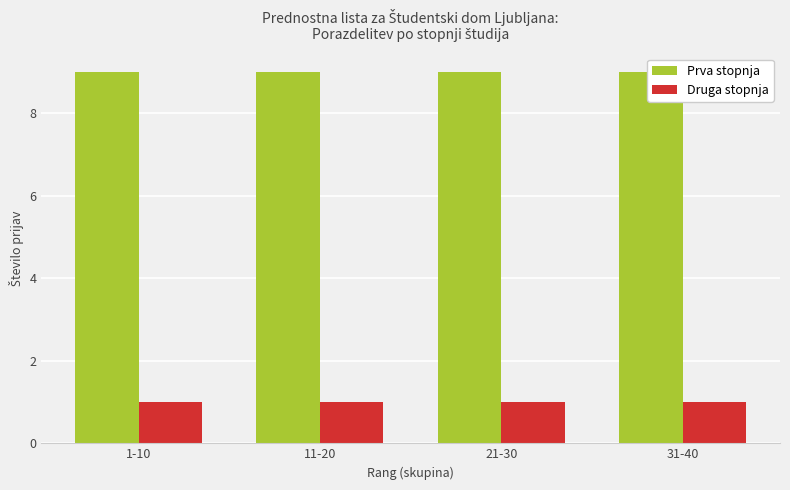

What is the lowest value of the Druga stopnja series?

1